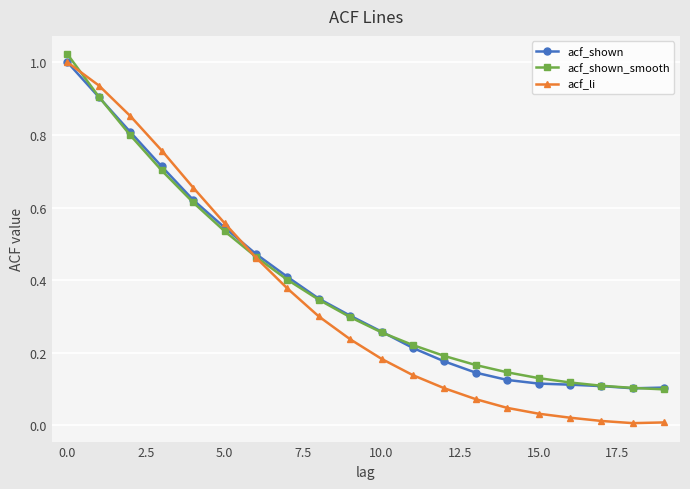

Which series has the widest spread of values?

acf_li